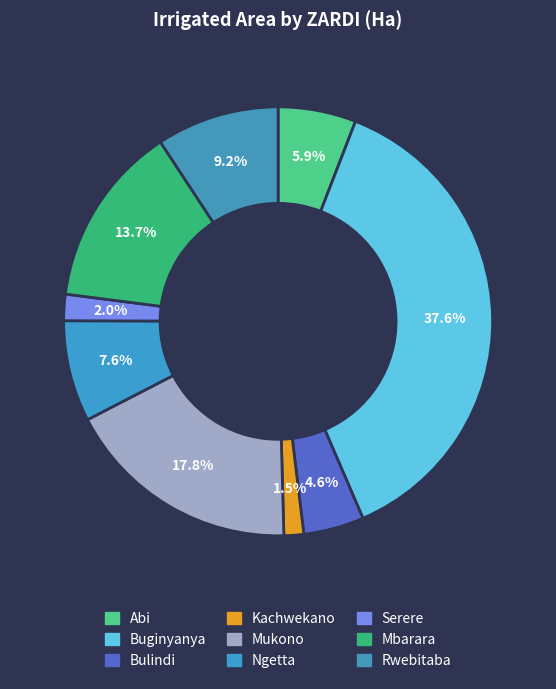

To the nearest percent, what is the difference between the Kachwekano and Ngetta slice percentages?

6%